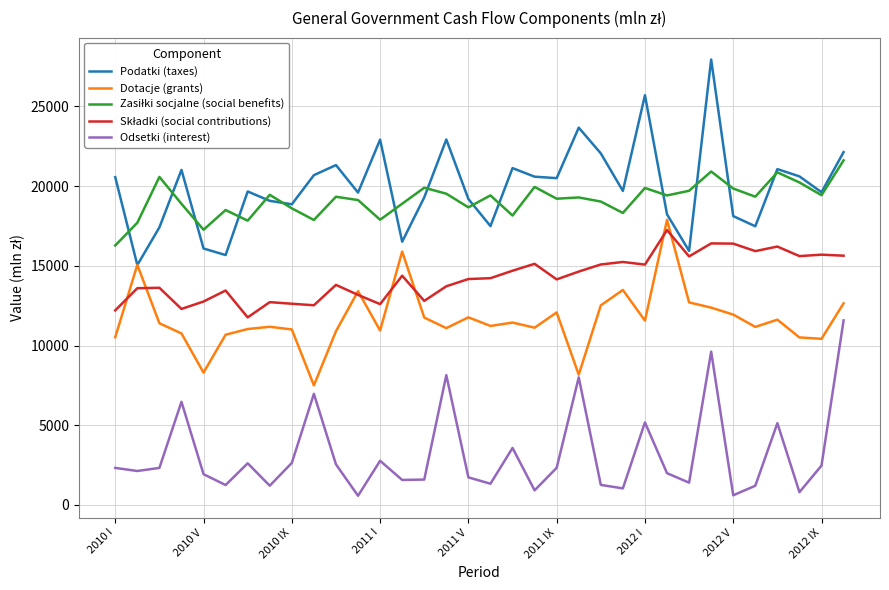

True or false: Podatki (taxes) and Odsetki (interest) cross at least once.

False